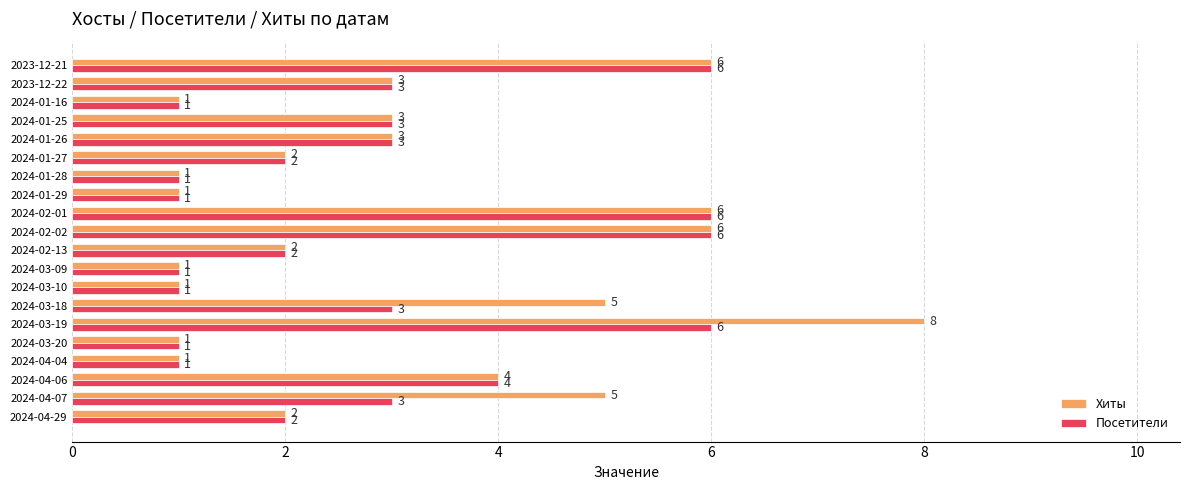

Count the number of categories in the chart.

20